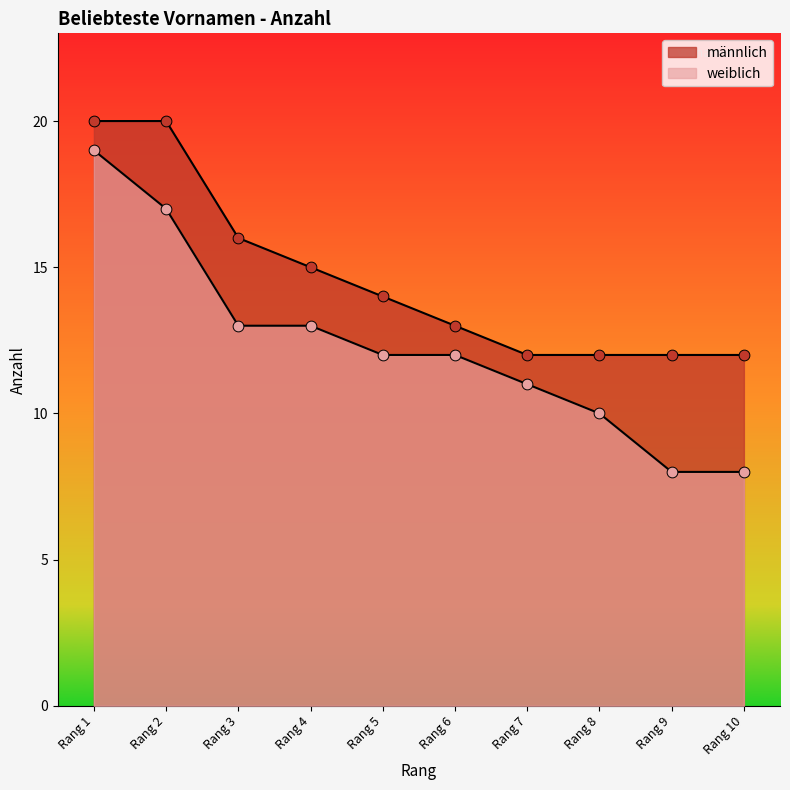

Which series contains the highest Y value?

männlich